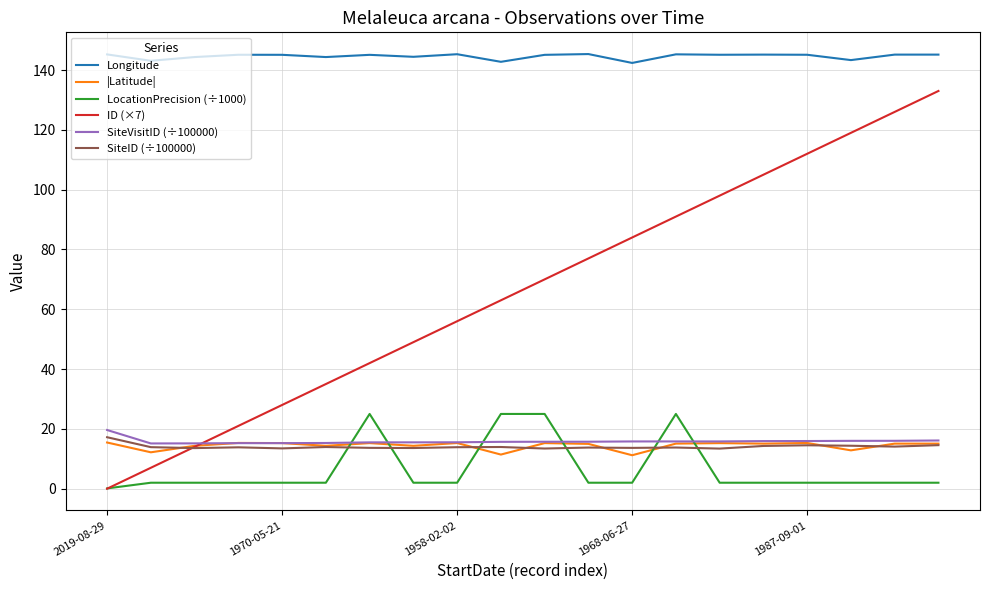

Is this an area chart (filled region under the line)?

No